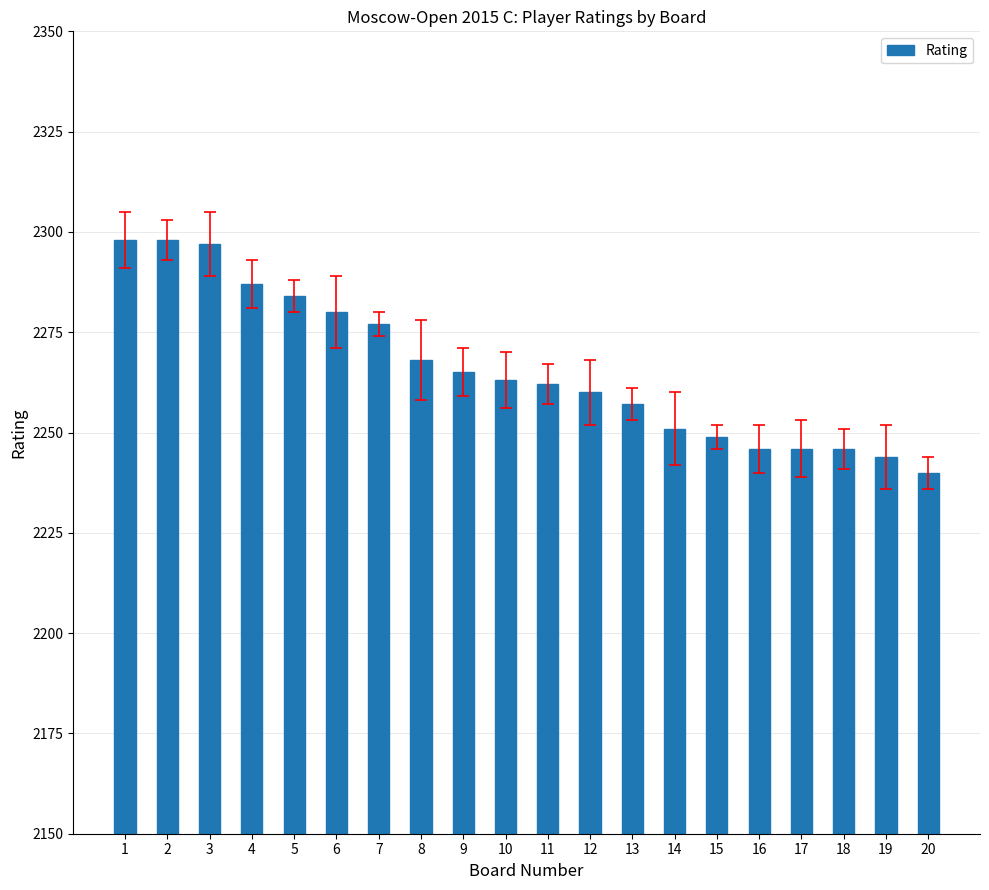

What is the minimum value shown in the chart?

2240